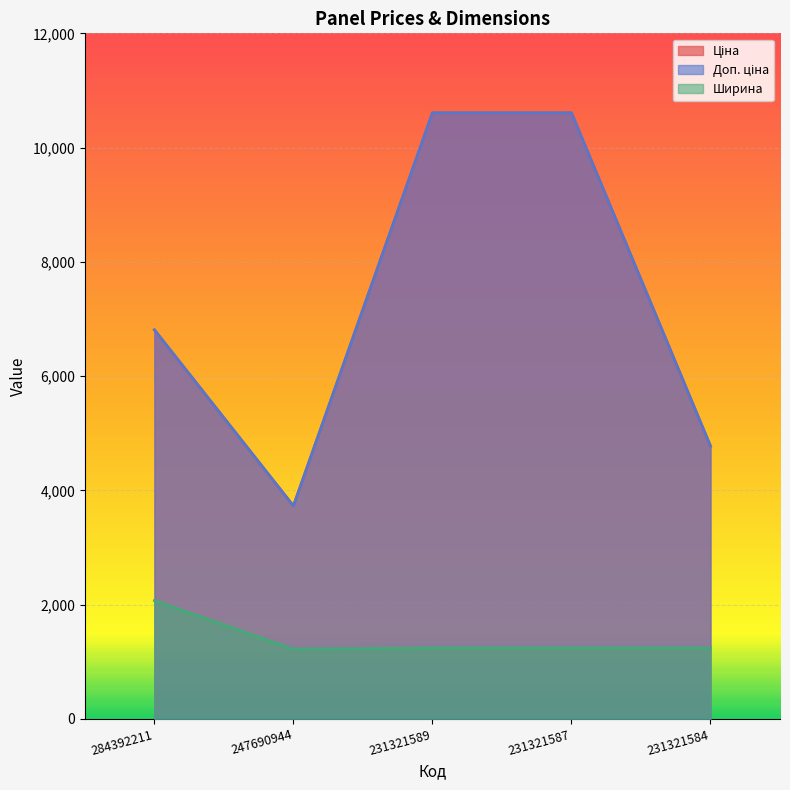

Read the Доп. ціна value at 231321587.

10608.3